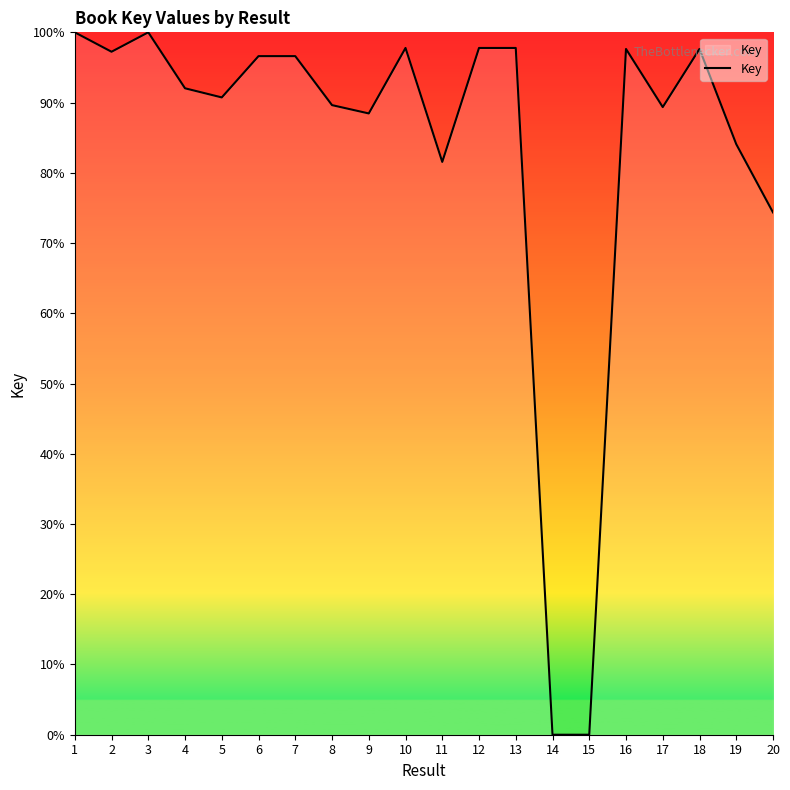

What is the difference between the values at 19 and 18?

13.6